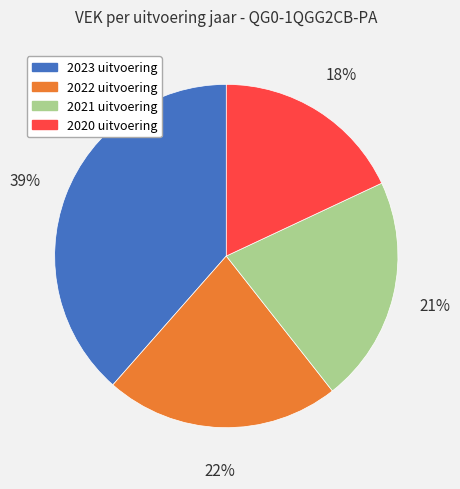

Rank the categories by value from lowest to highest.

2020 uitvoering, 2021 uitvoering, 2022 uitvoering, 2023 uitvoering